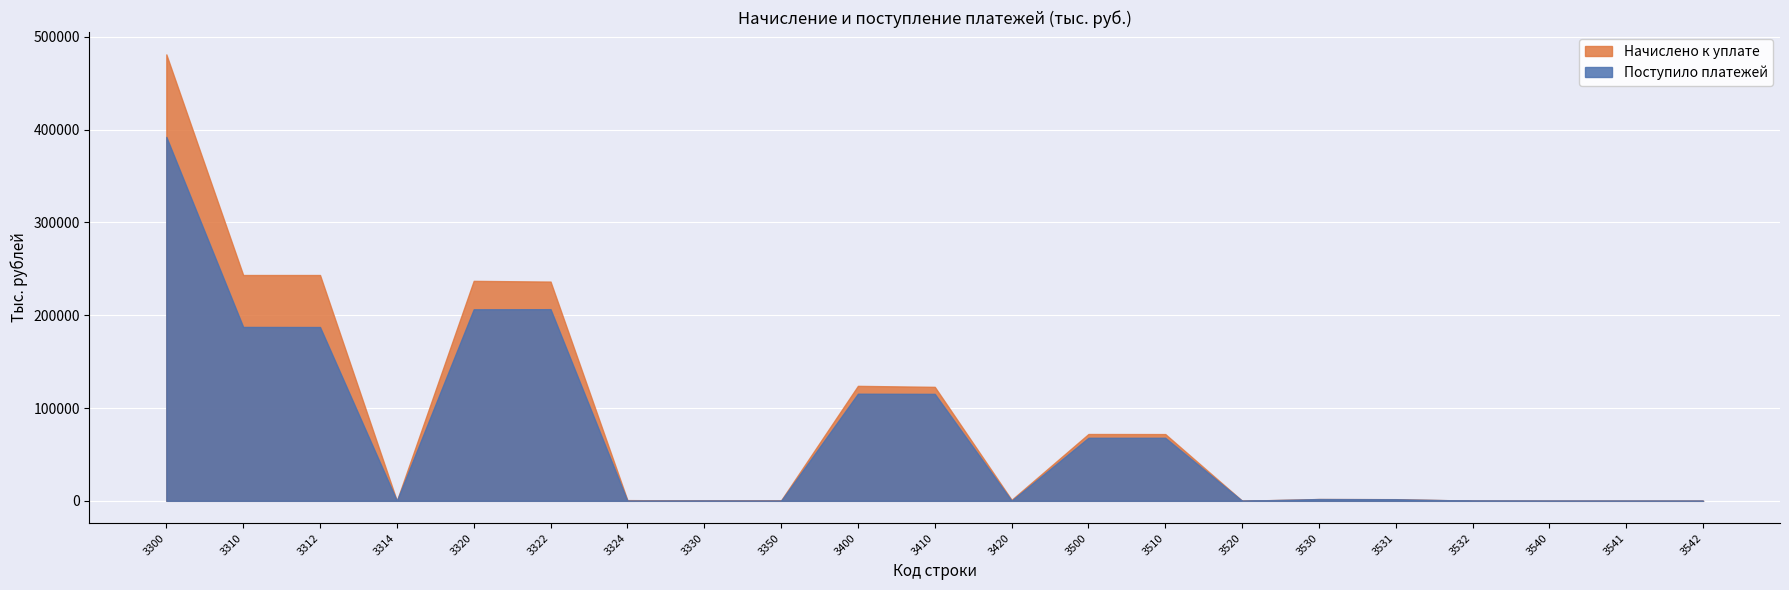

What is the highest value of the Поступило платежей series?

392134